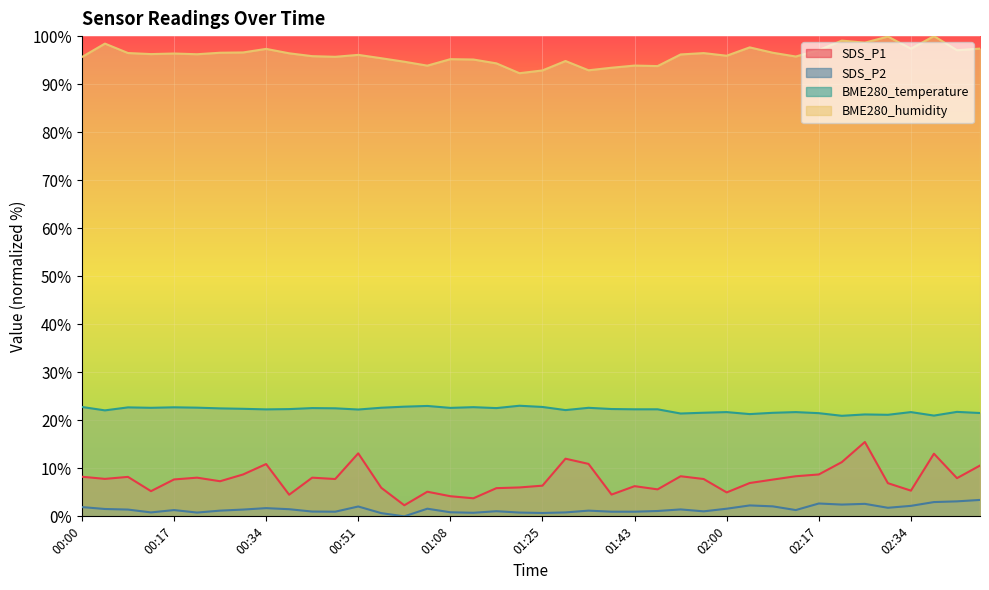

How many lines are shown in the chart?

4